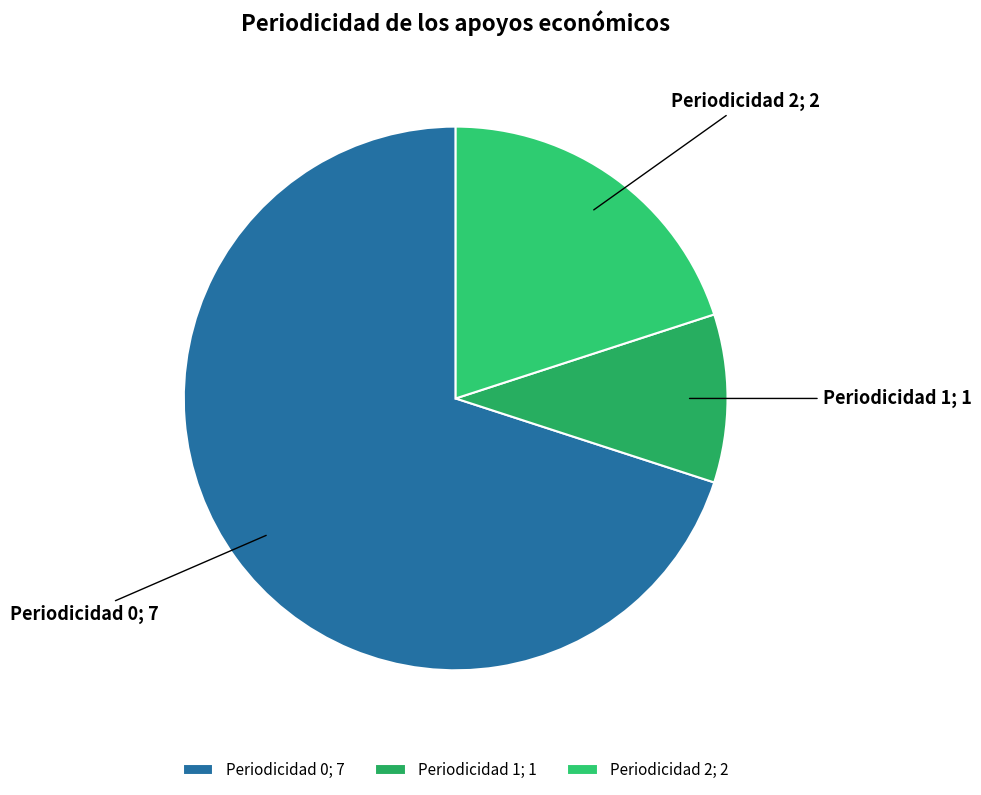

What is the ratio of the value at Periodicidad 0; 7 to the value at Periodicidad 2; 2?

3.5